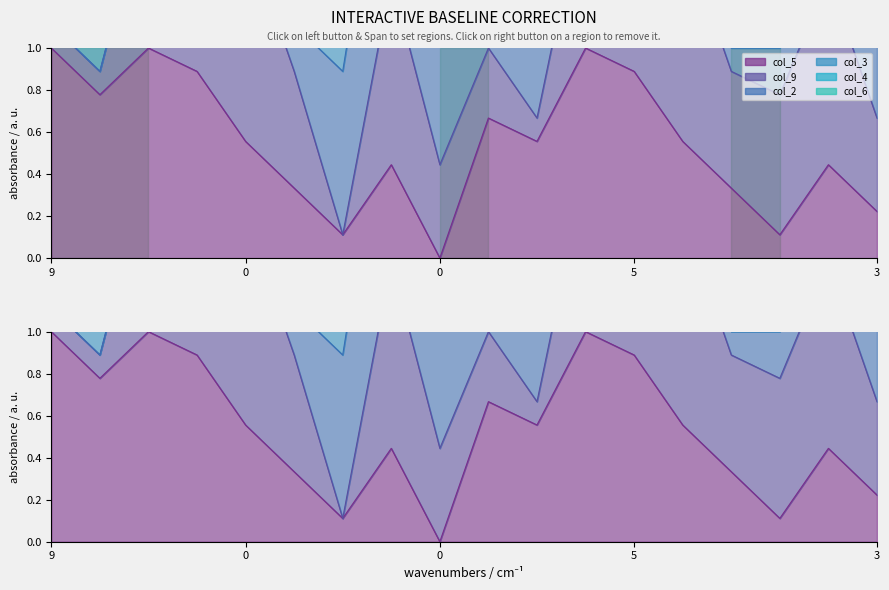

What is the difference between the col_6_line values at 16 and 5?

1.0